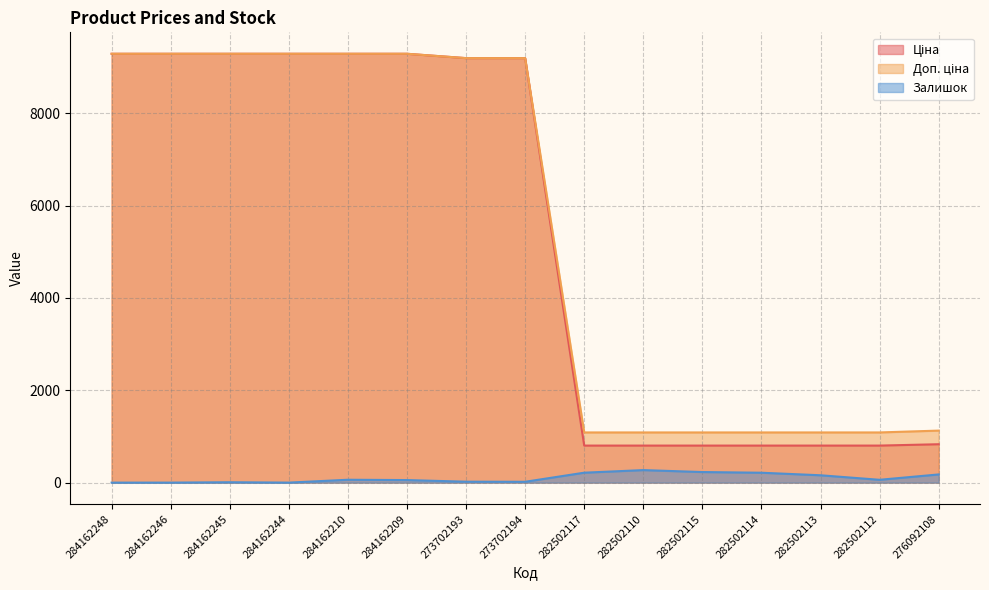

Which series has the largest range (max minus min)?

Ціна